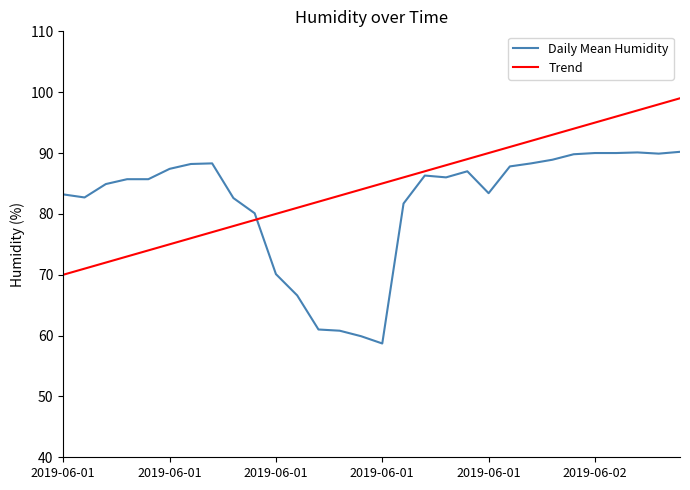

What is the smallest value displayed?

58.7